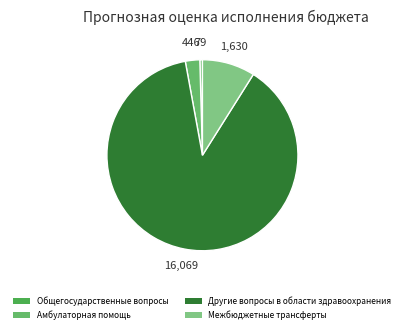

What is the total percentage of Общегосударственные вопросы and Межбюджетные трансферты?

9.4%